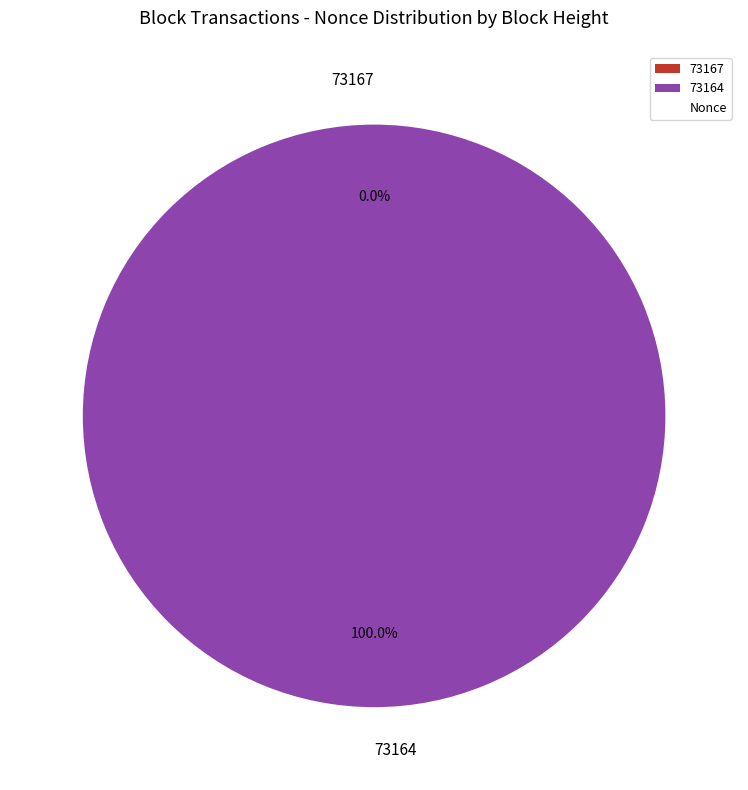

Which has a higher value, 73164 or 73167?

73164